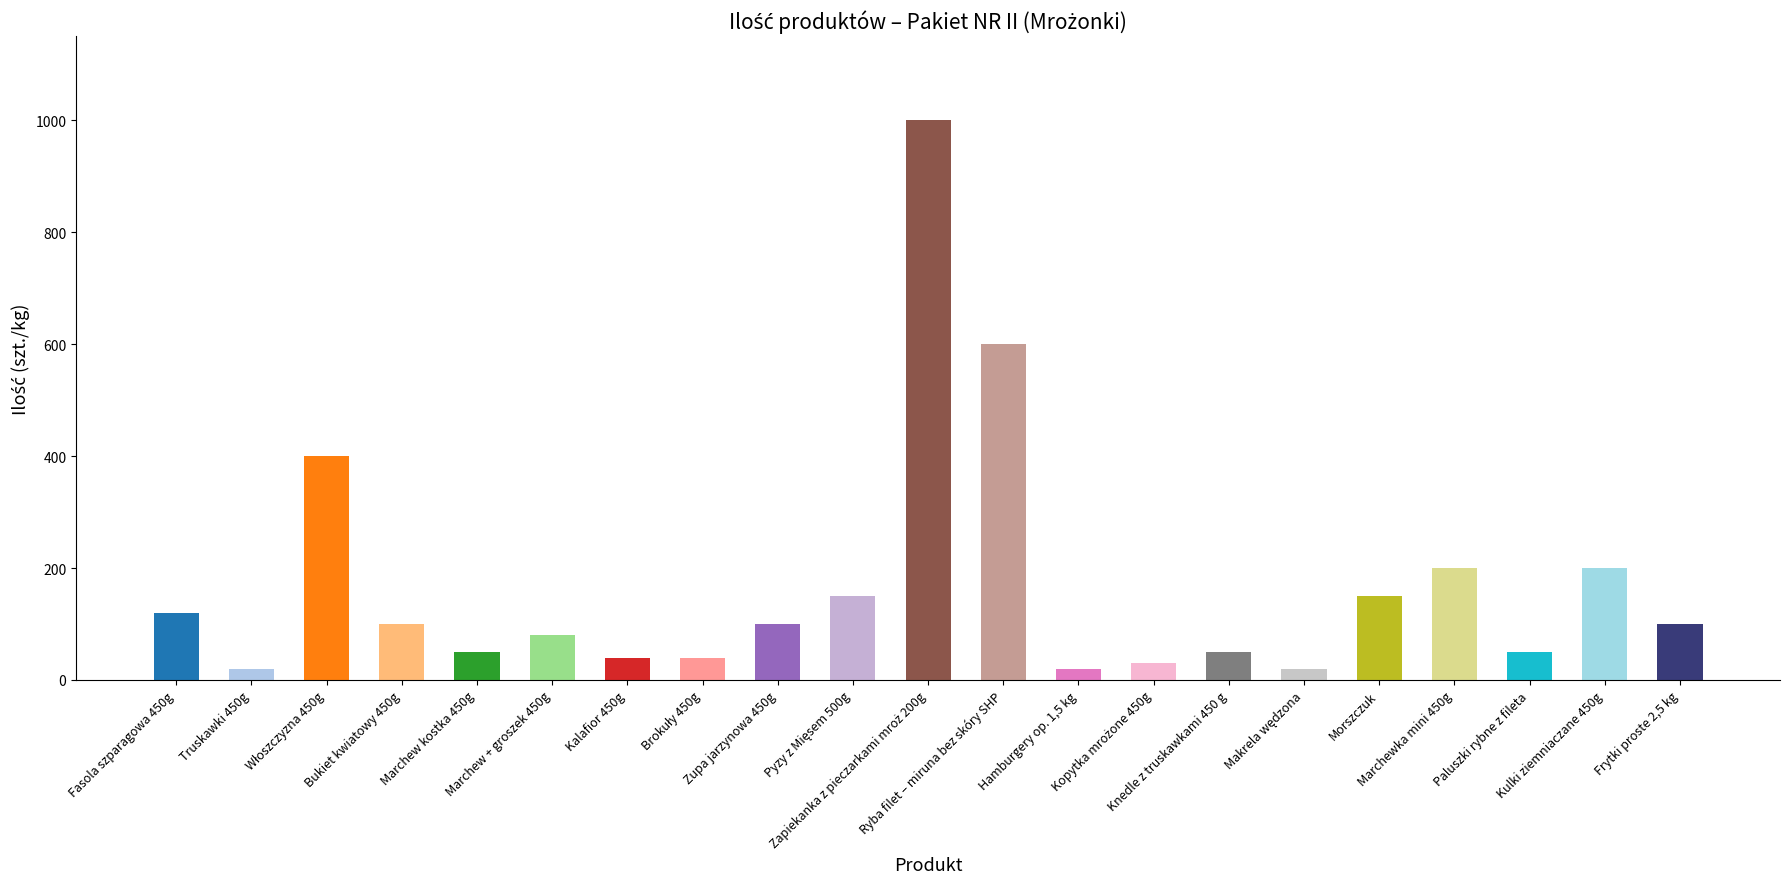

What position from the right is Marchew kostka 450g?

17